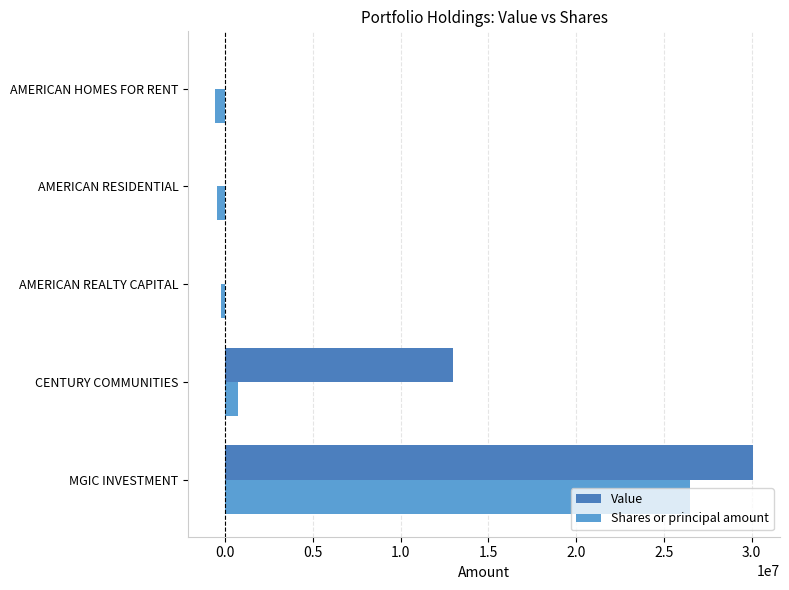

Which series has the largest total across all categories?

Value